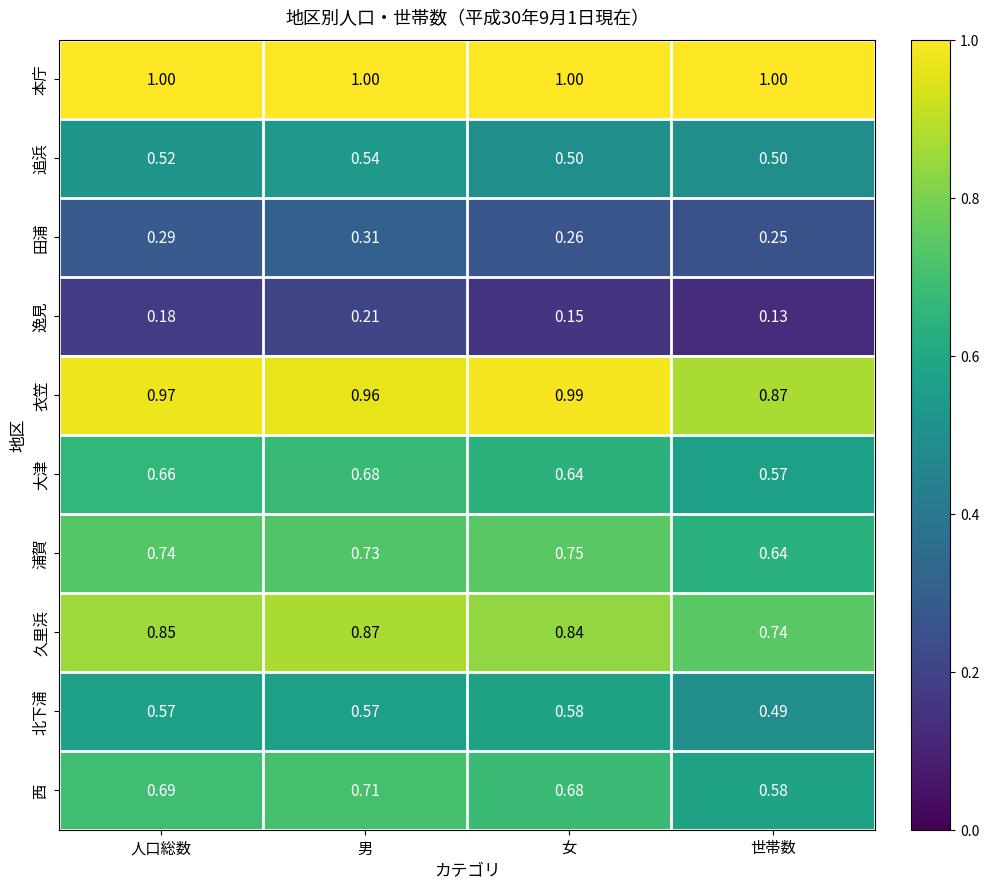

At which category is the sum across all series the highest?

男